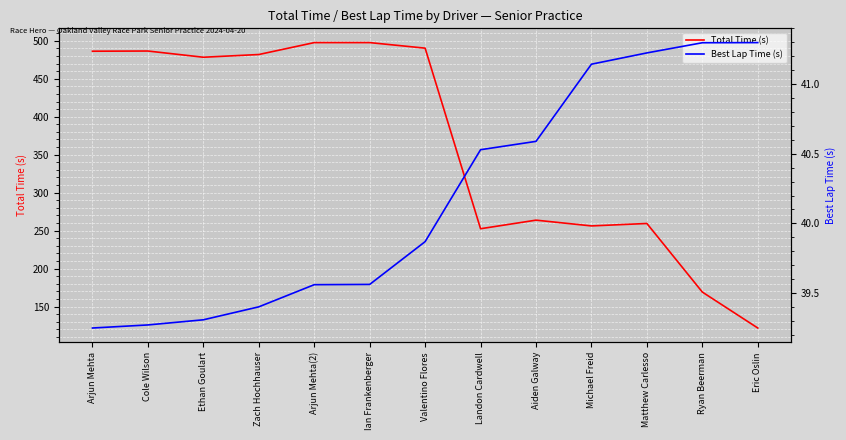

Between Valentino Flores and Landon Cardwell, which series saw the biggest shift?

Total Time (s)